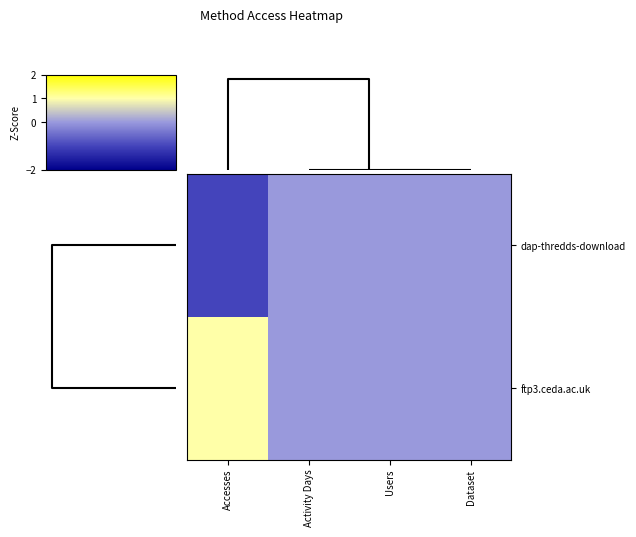

Rank the series by their maximum value, from highest to lowest.

row_1, row_0